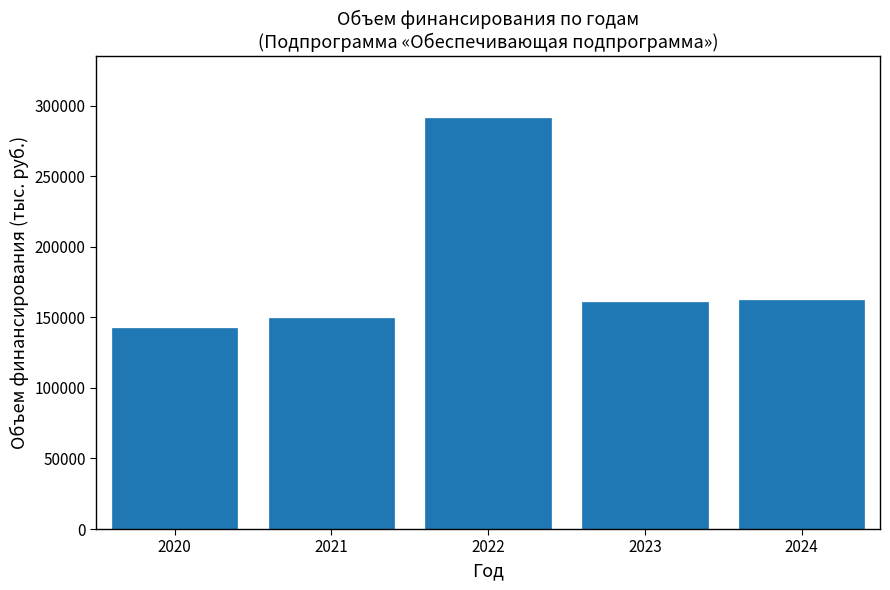

Reading left to right, transcribe all the data shown in this chart.

2020=142103.3	2021=149279.4	2022=291513.4	2023=160529.2	2024=162529.2